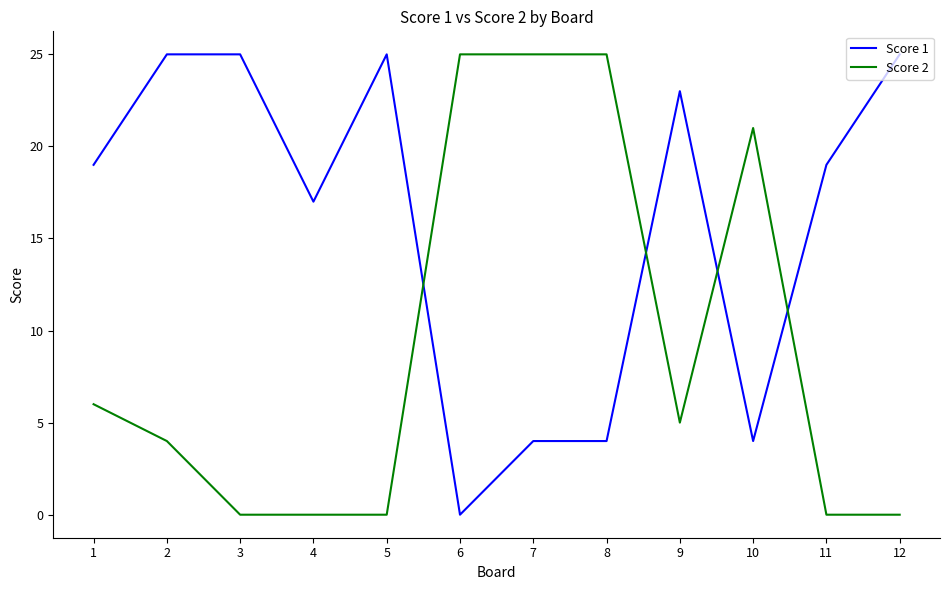

Which series changed the most between 9 and 10?

Score 1